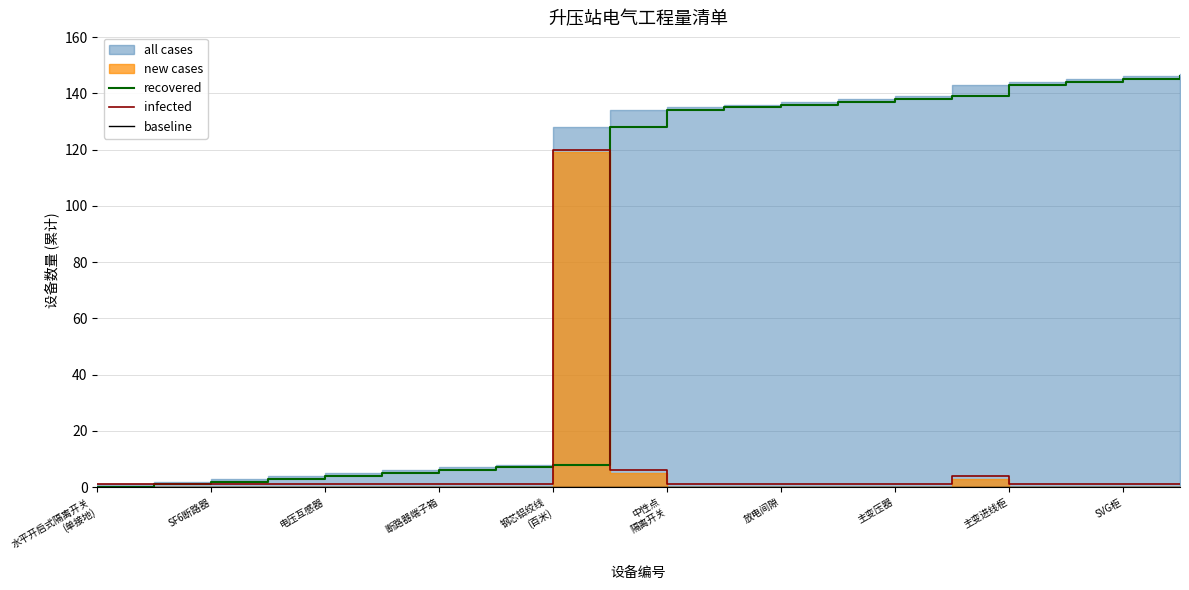

Reading left to right, list all the values displayed in this chart.

recovered: 0	1	2	3	4	5	6	7	8	128	134	135	136	137	138	139	143	144	145	146
infected: 1	1	1	1	1	1	1	1	120	6	1	1	1	1	1	4	1	1	1	1
baseline: 0	0	0	0	0	0	0	0	0	0	0	0	0	0	0	0	0	0	0	0